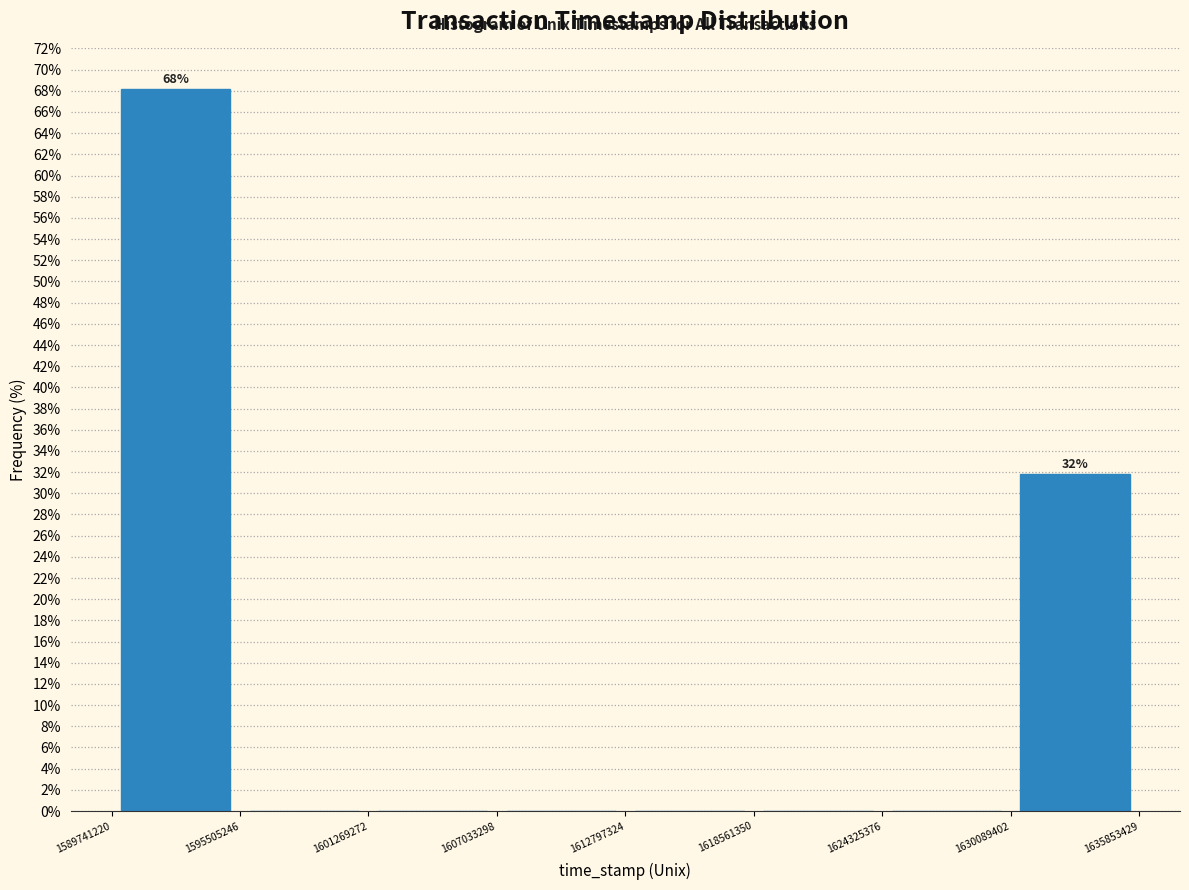

Over which range of the x-axis is the bar tallest?

1589741220 to 1595505246